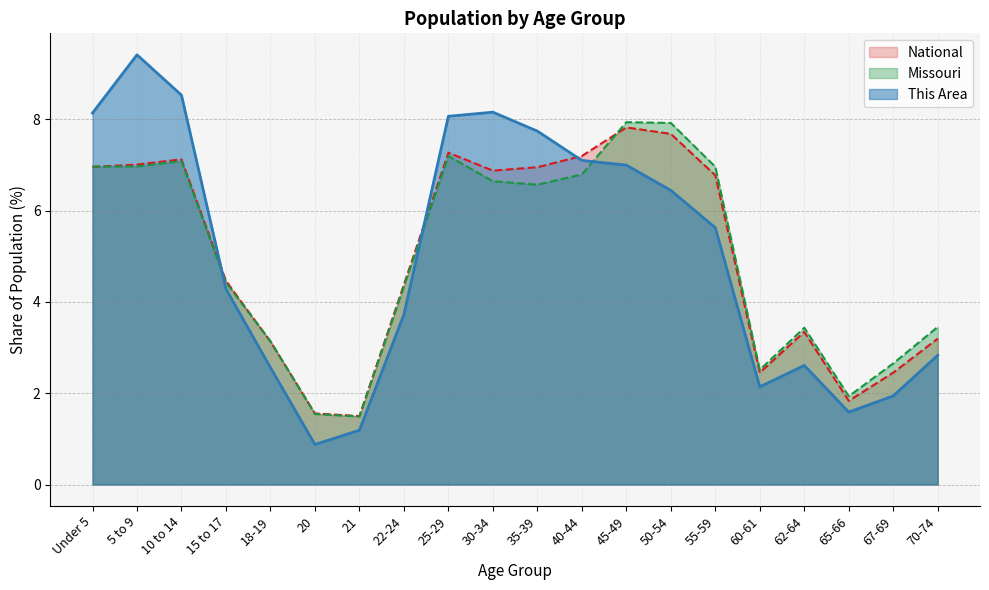

Does the chart display data point markers on the line(s)?

No